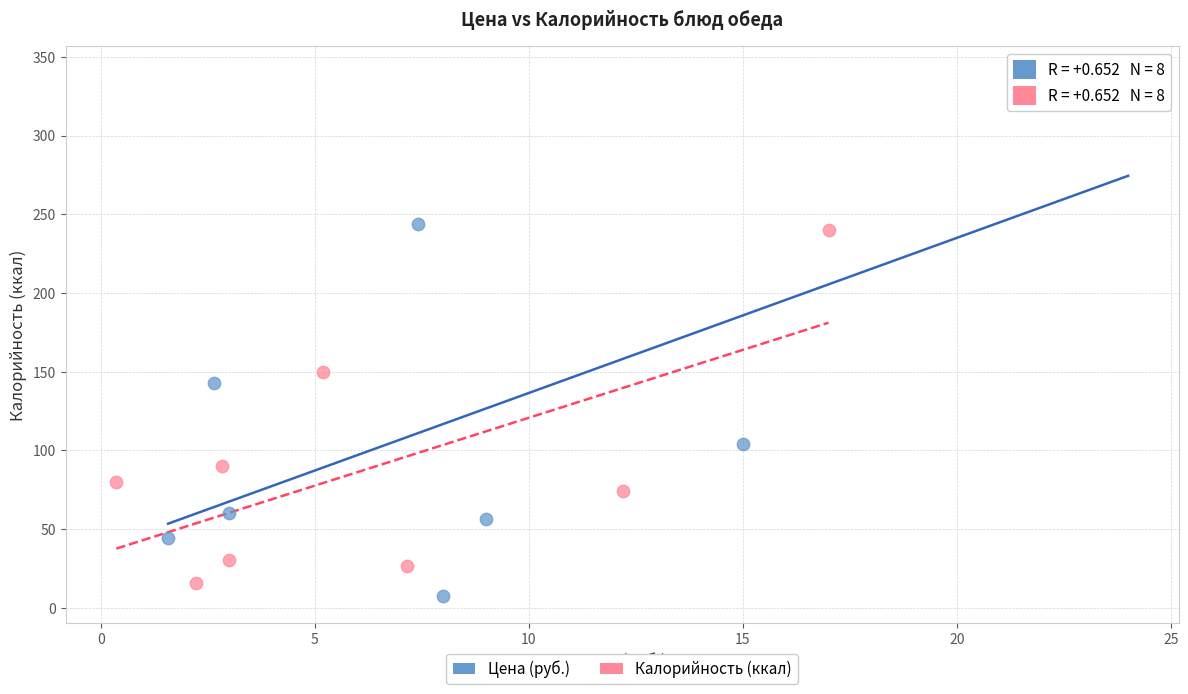

Which series contains the highest Y value?

Цена (руб.)